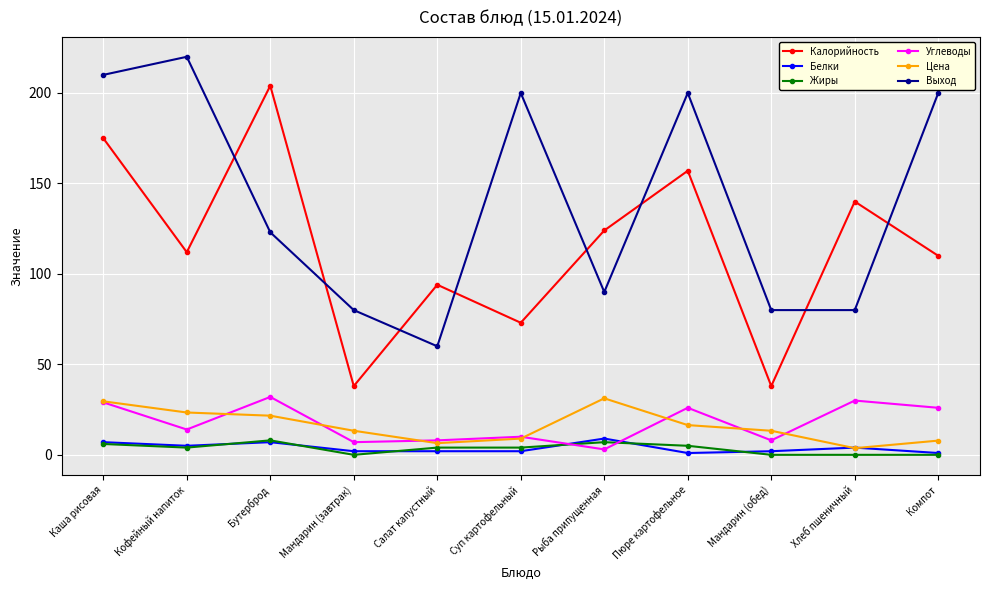

After their last crossing, which series has the higher values: Углеводы or Жиры?

Углеводы